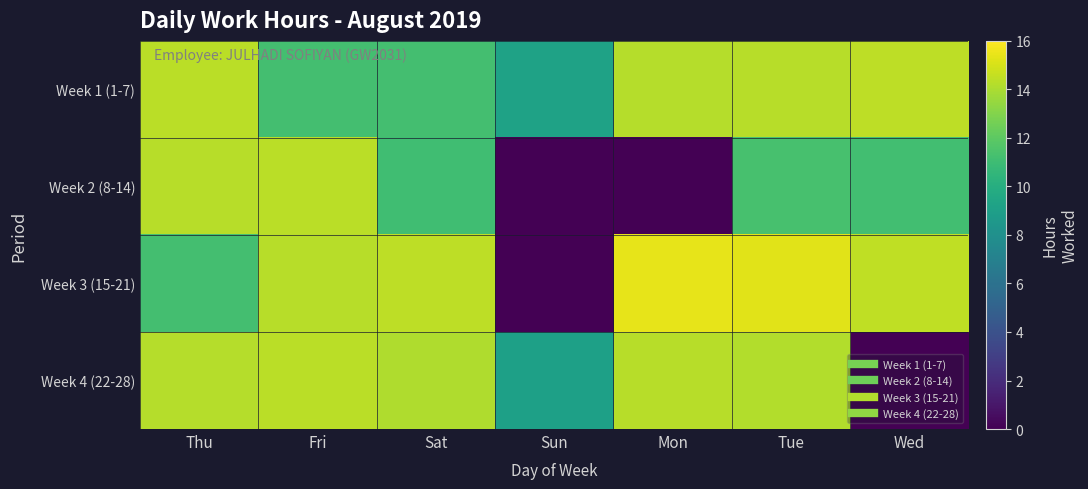

Reading left to right, extract all data points from this chart.

Week 1 (1-7): Thu=14.3	Fri=11.2	Sat=11.2	Sun=9.2	Mon=14.2	Tue=14.3	Wed=14.4
Week 2 (8-14): Thu=14.3	Fri=14.3	Sat=11.1	Sun=0.0	Mon=0.0	Tue=11.4	Wed=11.2
Week 3 (15-21): Thu=11.2	Fri=14.3	Sat=14.4	Sun=0.0	Mon=15.4	Tue=15.3	Wed=14.5
Week 4 (22-28): Thu=14.2	Fri=14.4	Sat=14.1	Sun=9.1	Mon=14.2	Tue=14.1	Wed=0.0